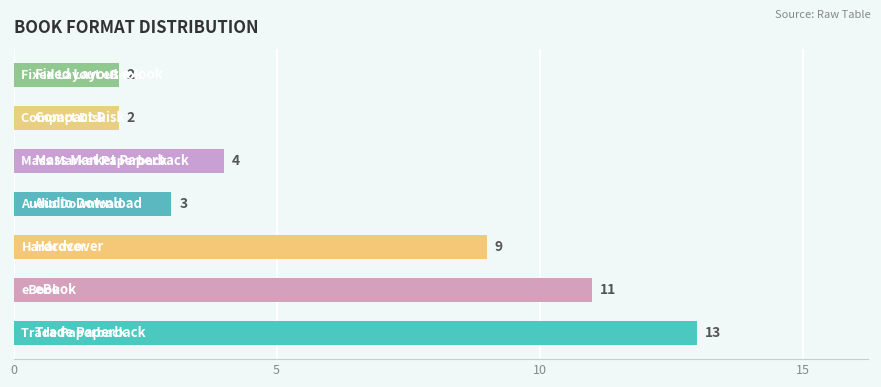

Reading bottom to top, extract all data points from this chart.

13	11	9	3	4	2	2